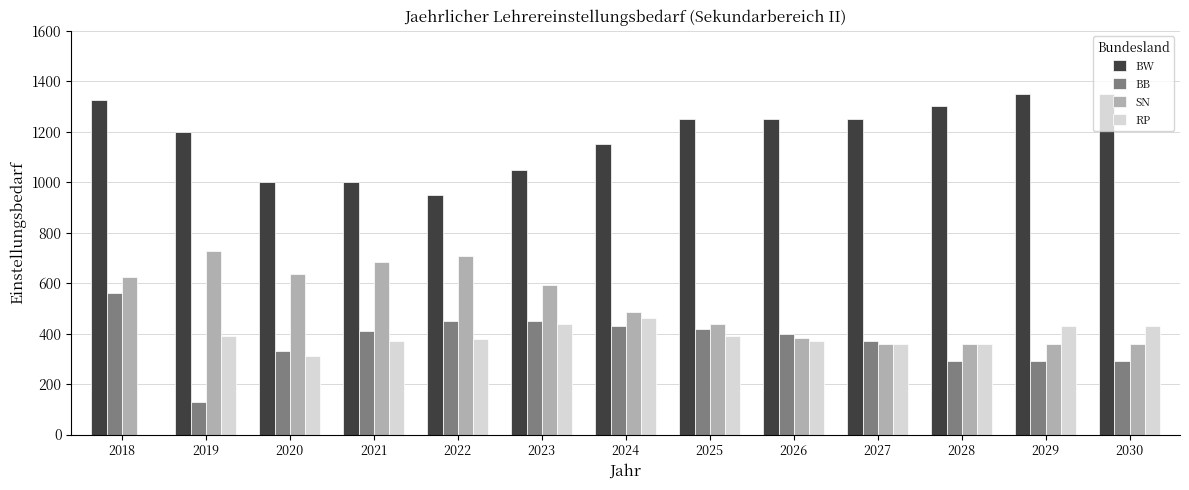

Where does the SN series first go above 486?

2018